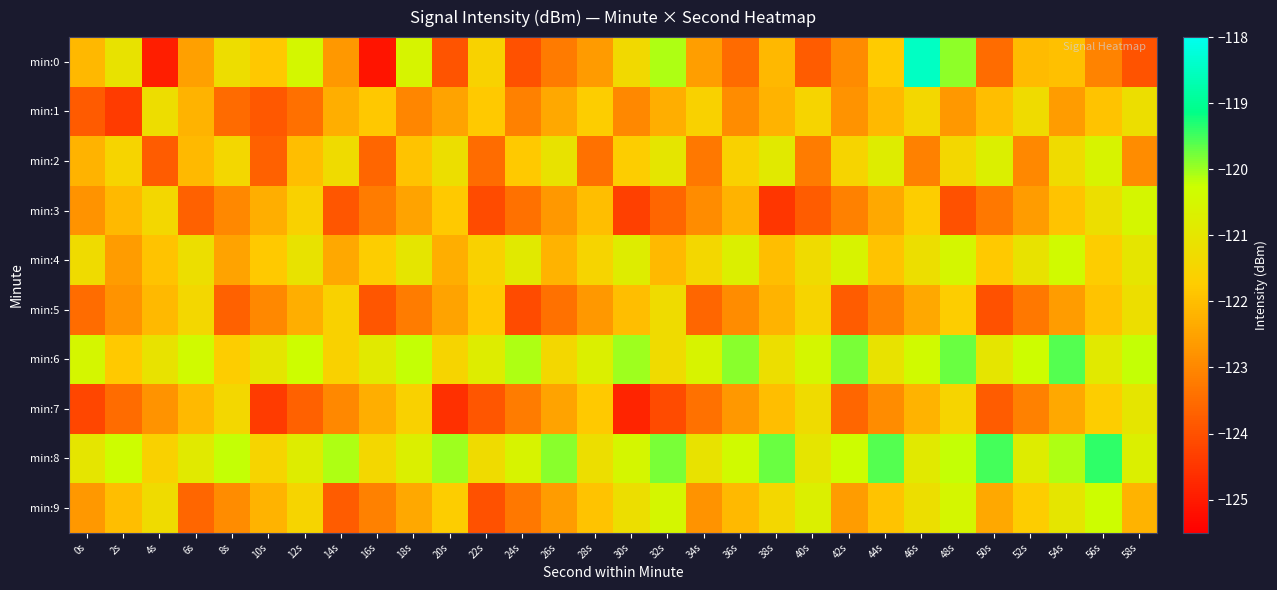

Reading left to right, transcribe all the data shown in this chart.

min:0: 0s=-122.1	2s=-121.1	4s=-124.9	6s=-122.6	8s=-121.2	10s=-121.8	12s=-120.5	14s=-122.7	16s=-125.1	18s=-120.6	20s=-123.9	22s=-121.6	24s=-124.0	26s=-123.2	28s=-122.6	30s=-121.4	32s=-120.1	34s=-122.6	36s=-123.5	38s=-122.1	40s=-123.8	42s=-122.9	44s=-121.8	46s=-118.5	48s=-119.9	50s=-123.5	52s=-122.0	54s=-122.0	56s=-123.1	58s=-124.0
min:1: 0s=-123.8	2s=-124.4	4s=-121.2	6s=-122.2	8s=-123.5	10s=-123.9	12s=-123.4	14s=-122.3	16s=-121.8	18s=-123.0	20s=-122.5	22s=-121.8	24s=-123.1	26s=-122.4	28s=-121.7	30s=-123.0	32s=-122.3	34s=-121.6	36s=-122.9	38s=-122.2	40s=-121.5	42s=-122.8	44s=-122.1	46s=-121.4	48s=-122.7	50s=-122.0	52s=-121.3	54s=-122.6	56s=-121.9	58s=-121.2
min:2: 0s=-122.2	2s=-121.5	4s=-123.8	6s=-122.1	8s=-121.4	10s=-123.7	12s=-122.0	14s=-121.3	16s=-123.6	18s=-121.9	20s=-121.2	22s=-123.5	24s=-121.8	26s=-121.1	28s=-123.4	30s=-121.7	32s=-121.0	34s=-123.3	36s=-121.6	38s=-120.9	40s=-123.2	42s=-121.5	44s=-120.8	46s=-123.1	48s=-121.4	50s=-120.7	52s=-123.0	54s=-121.3	56s=-120.6	58s=-122.9
min:3: 0s=-122.8	2s=-122.1	4s=-121.4	6s=-123.7	8s=-123.0	10s=-122.3	12s=-121.6	14s=-123.9	16s=-123.2	18s=-122.5	20s=-121.8	22s=-124.1	24s=-123.4	26s=-122.7	28s=-122.0	30s=-124.3	32s=-123.6	34s=-122.9	36s=-122.2	38s=-124.5	40s=-123.8	42s=-123.1	44s=-122.4	46s=-121.7	48s=-124.0	50s=-123.3	52s=-122.6	54s=-121.9	56s=-121.2	58s=-120.5
min:4: 0s=-121.3	2s=-122.6	4s=-121.9	6s=-121.2	8s=-122.5	10s=-121.8	12s=-121.1	14s=-122.4	16s=-121.7	18s=-121.0	20s=-122.3	22s=-121.6	24s=-120.9	26s=-122.2	28s=-121.5	30s=-120.8	32s=-122.1	34s=-121.4	36s=-120.7	38s=-122.0	40s=-121.3	42s=-120.6	44s=-121.9	46s=-121.2	48s=-120.5	50s=-121.8	52s=-121.1	54s=-120.4	56s=-121.7	58s=-121.0
min:5: 0s=-123.5	2s=-122.8	4s=-122.1	6s=-121.4	8s=-123.7	10s=-123.0	12s=-122.3	14s=-121.6	16s=-123.9	18s=-123.2	20s=-122.5	22s=-121.8	24s=-124.1	26s=-123.4	28s=-122.7	30s=-122.0	32s=-121.3	34s=-123.6	36s=-122.9	38s=-122.2	40s=-121.5	42s=-123.8	44s=-123.1	46s=-122.4	48s=-121.7	50s=-124.0	52s=-123.3	54s=-122.6	56s=-121.9	58s=-121.2
min:6: 0s=-120.5	2s=-121.8	4s=-121.1	6s=-120.4	8s=-121.7	10s=-121.0	12s=-120.3	14s=-121.6	16s=-120.9	18s=-120.2	20s=-121.5	22s=-120.8	24s=-120.1	26s=-121.4	28s=-120.7	30s=-120.0	32s=-121.3	34s=-120.6	36s=-119.9	38s=-121.2	40s=-120.5	42s=-119.8	44s=-121.1	46s=-120.4	48s=-119.7	50s=-121.0	52s=-120.3	54s=-119.6	56s=-120.9	58s=-120.2
min:7: 0s=-124.2	2s=-123.5	4s=-122.8	6s=-122.1	8s=-121.4	10s=-124.4	12s=-123.7	14s=-123.0	16s=-122.3	18s=-121.6	20s=-124.6	22s=-123.9	24s=-123.2	26s=-122.5	28s=-121.8	30s=-124.8	32s=-124.1	34s=-123.4	36s=-122.7	38s=-122.0	40s=-121.3	42s=-123.6	44s=-122.9	46s=-122.2	48s=-121.5	50s=-123.8	52s=-123.1	54s=-122.4	56s=-121.7	58s=-121.0
min:8: 0s=-121.0	2s=-120.3	4s=-121.6	6s=-120.9	8s=-120.2	10s=-121.5	12s=-120.8	14s=-120.1	16s=-121.4	18s=-120.7	20s=-120.0	22s=-121.3	24s=-120.6	26s=-119.9	28s=-121.2	30s=-120.5	32s=-119.8	34s=-121.1	36s=-120.4	38s=-119.7	40s=-121.0	42s=-120.3	44s=-119.6	46s=-120.9	48s=-120.2	50s=-119.5	52s=-120.8	54s=-120.1	56s=-119.4	58s=-120.7
min:9: 0s=-122.7	2s=-122.0	4s=-121.3	6s=-123.6	8s=-122.9	10s=-122.2	12s=-121.5	14s=-123.8	16s=-123.1	18s=-122.4	20s=-121.7	22s=-124.0	24s=-123.3	26s=-122.6	28s=-121.9	30s=-121.2	32s=-120.5	34s=-122.8	36s=-122.1	38s=-121.4	40s=-120.7	42s=-122.6	44s=-121.9	46s=-121.2	48s=-120.5	50s=-122.4	52s=-121.7	54s=-121.0	56s=-120.3	58s=-122.2